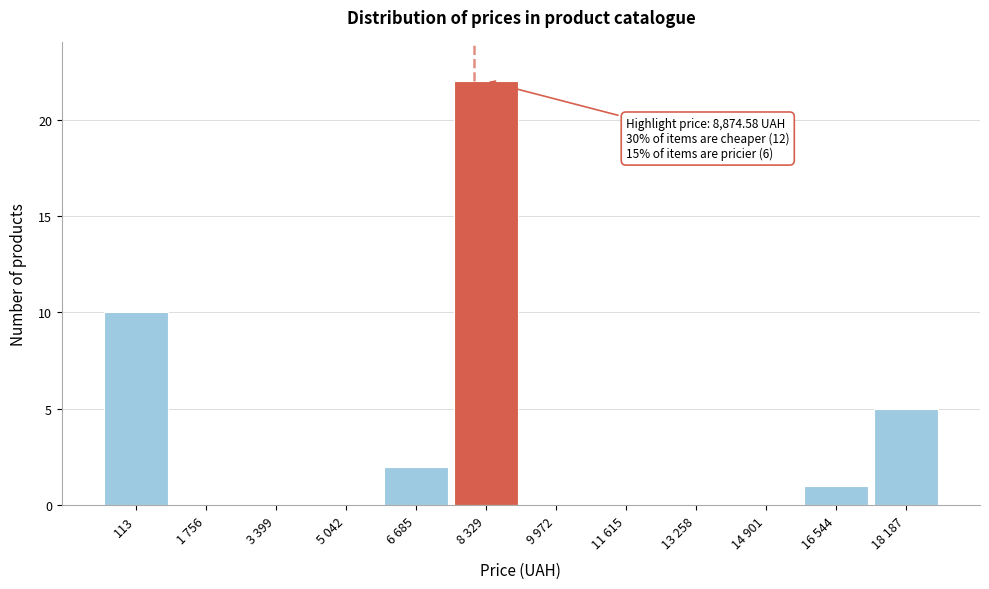

Reading left to right, list all the values displayed in this chart.

113=10	1 756=0	3 399=0	5 042=0	6 685=2	8 329=22	9 972=0	11 615=0	13 258=0	14 901=0	16 544=1	18 187=5